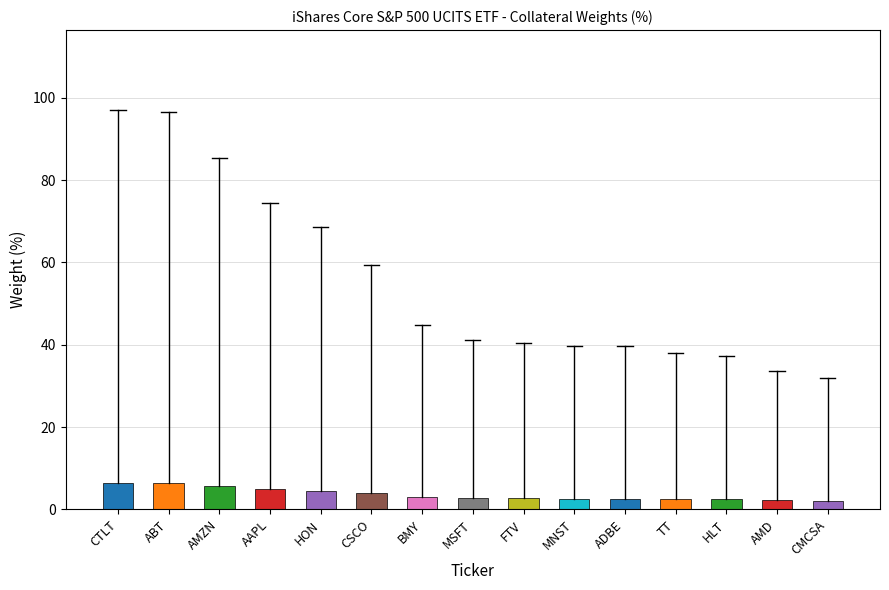

What is the minimum value shown in the chart?

2.1